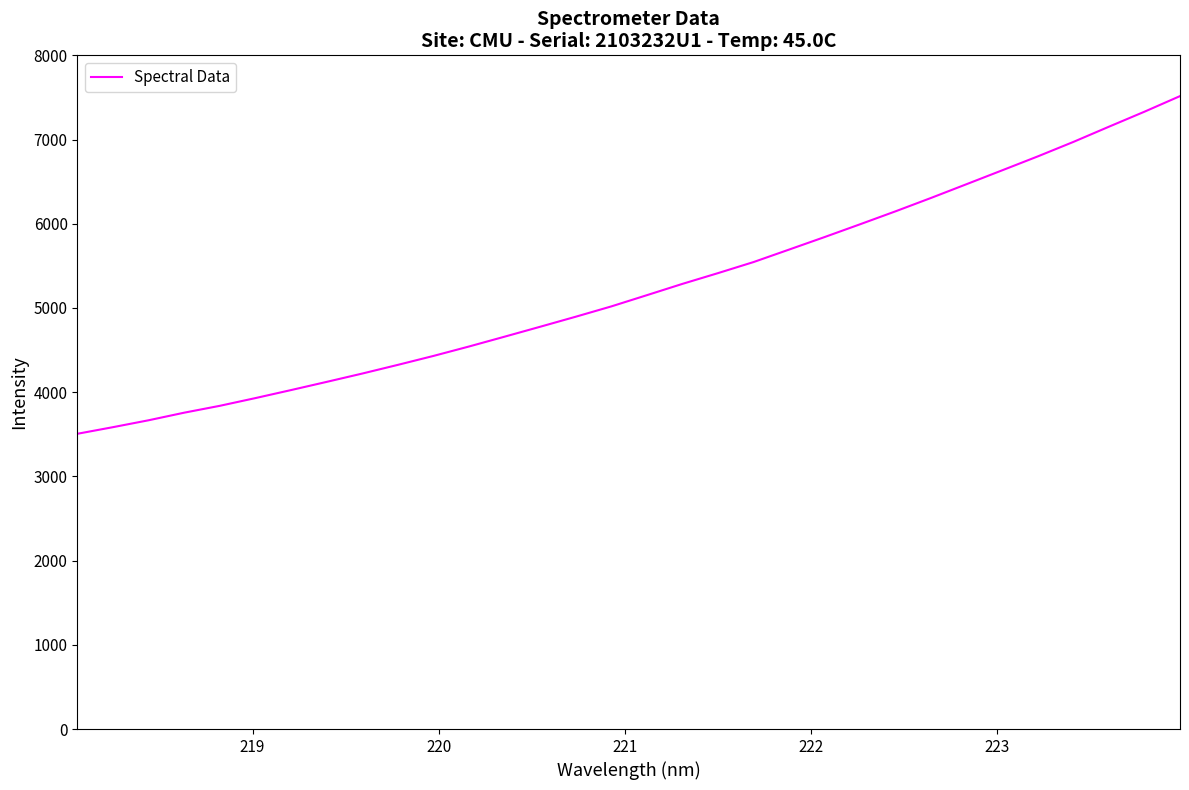

What is the maximum value shown in the chart?

7515.9